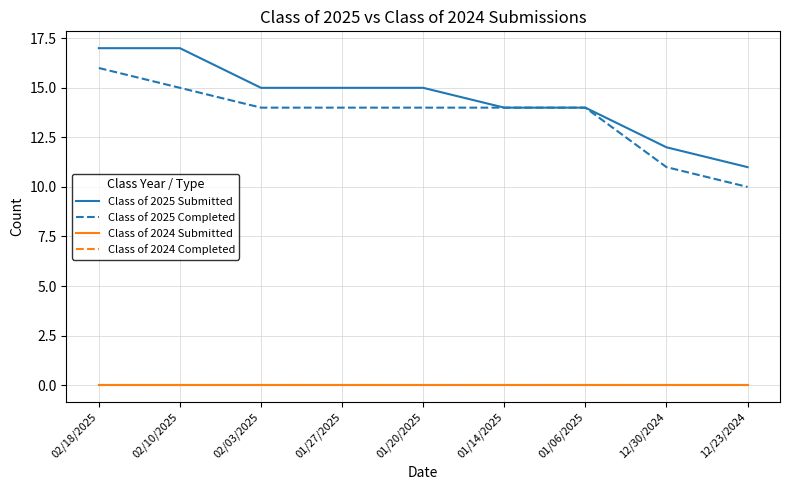

Reading right to left, transcribe all the data shown in this chart.

Class of 2025 Submitted: 12/23/2024=11	12/30/2024=12	01/06/2025=14	01/14/2025=14	01/20/2025=15	01/27/2025=15	02/03/2025=15	02/10/2025=17	02/18/2025=17
Class of 2025 Completed: 12/23/2024=10	12/30/2024=11	01/06/2025=14	01/14/2025=14	01/20/2025=14	01/27/2025=14	02/03/2025=14	02/10/2025=15	02/18/2025=16
Class of 2024 Submitted: 12/23/2024=0	12/30/2024=0	01/06/2025=0	01/14/2025=0	01/20/2025=0	01/27/2025=0	02/03/2025=0	02/10/2025=0	02/18/2025=0
Class of 2024 Completed: 12/23/2024=0	12/30/2024=0	01/06/2025=0	01/14/2025=0	01/20/2025=0	01/27/2025=0	02/03/2025=0	02/10/2025=0	02/18/2025=0